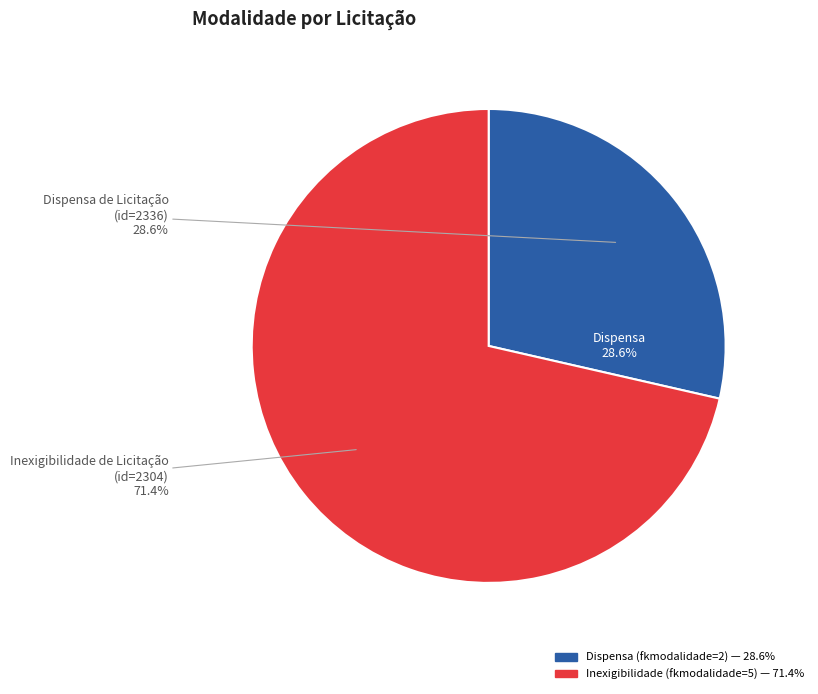

Is the sum of Dispensa de Licitação nº. 24/2024 (id=2336) and Inexigibilidade de Licitação nº. 01/2024 (id=2304) greater than half?

Yes